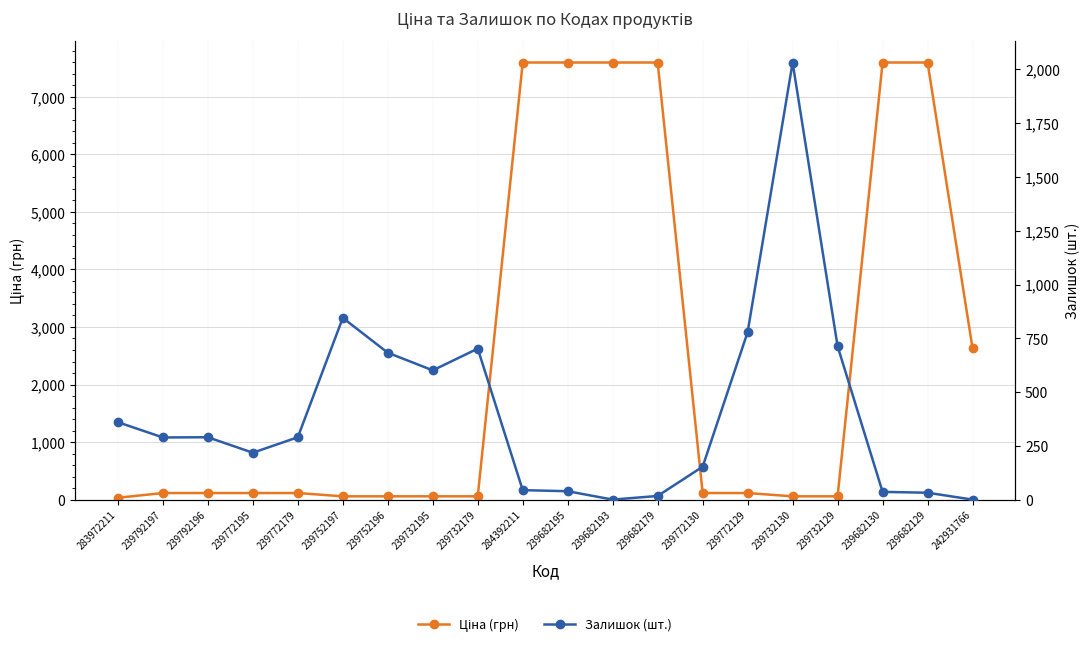

How many lines are shown in the chart?

2